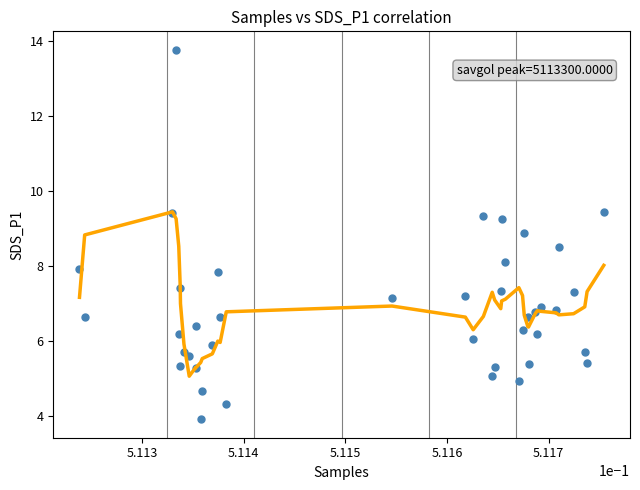

Count the number of points in this scatter plot.

40